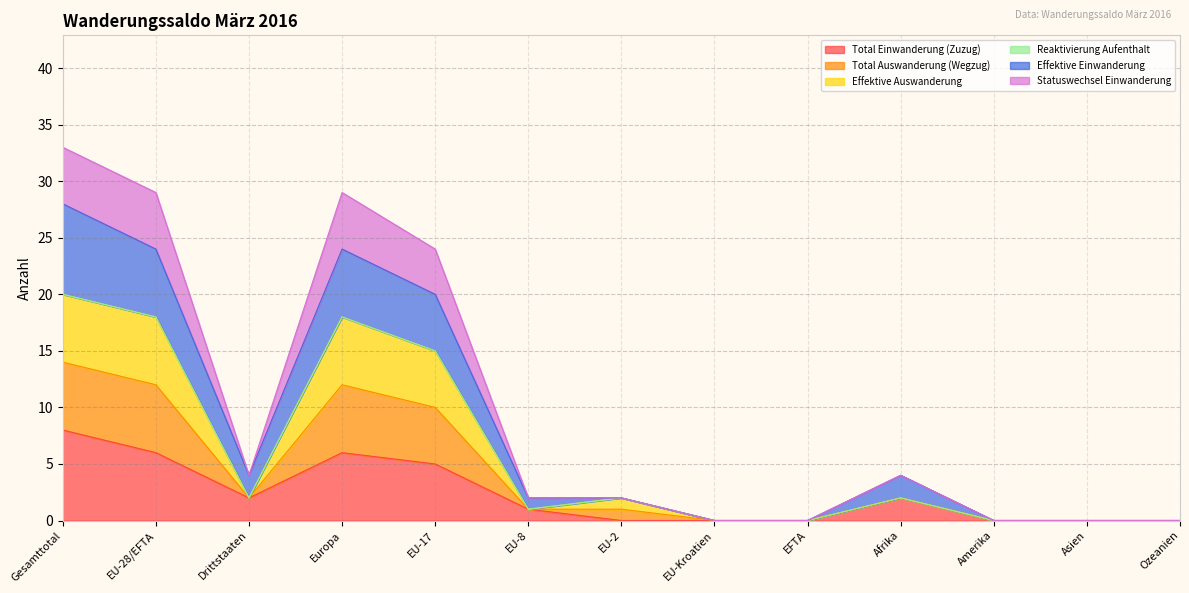

Does the chart have visible grid lines?

Yes